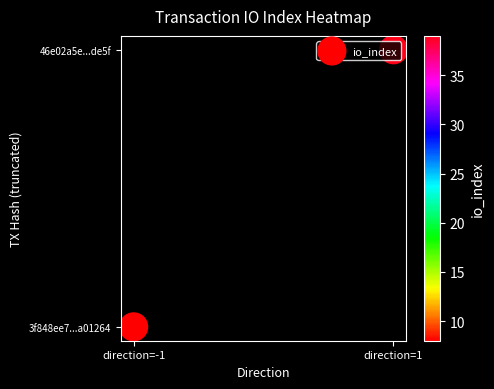

Is it true that the value at direction=1 is 2?

False